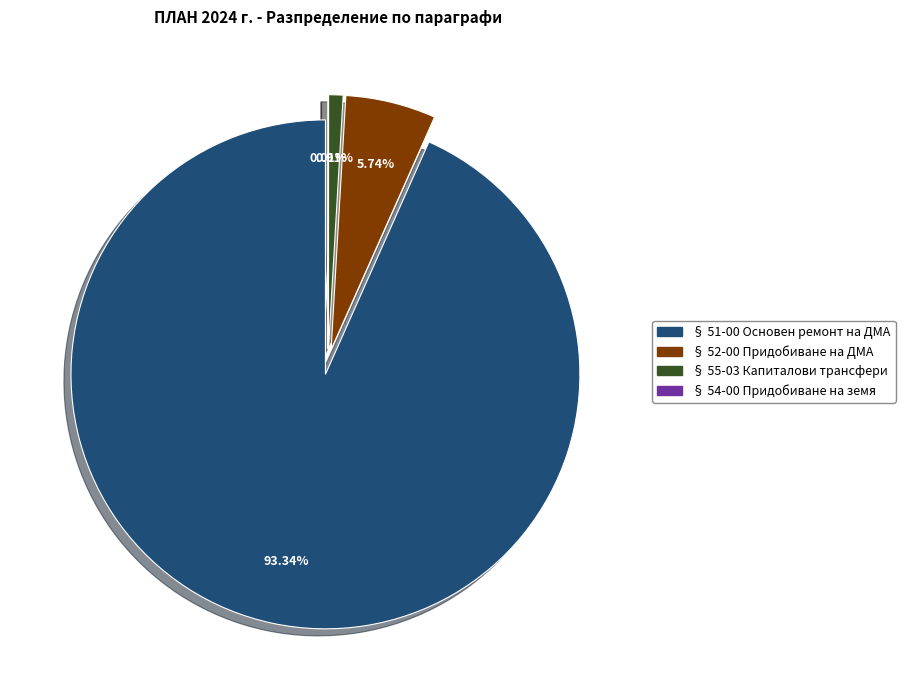

Is § 51-00 Основен ремонт на ДМА the majority of the pie?

Yes